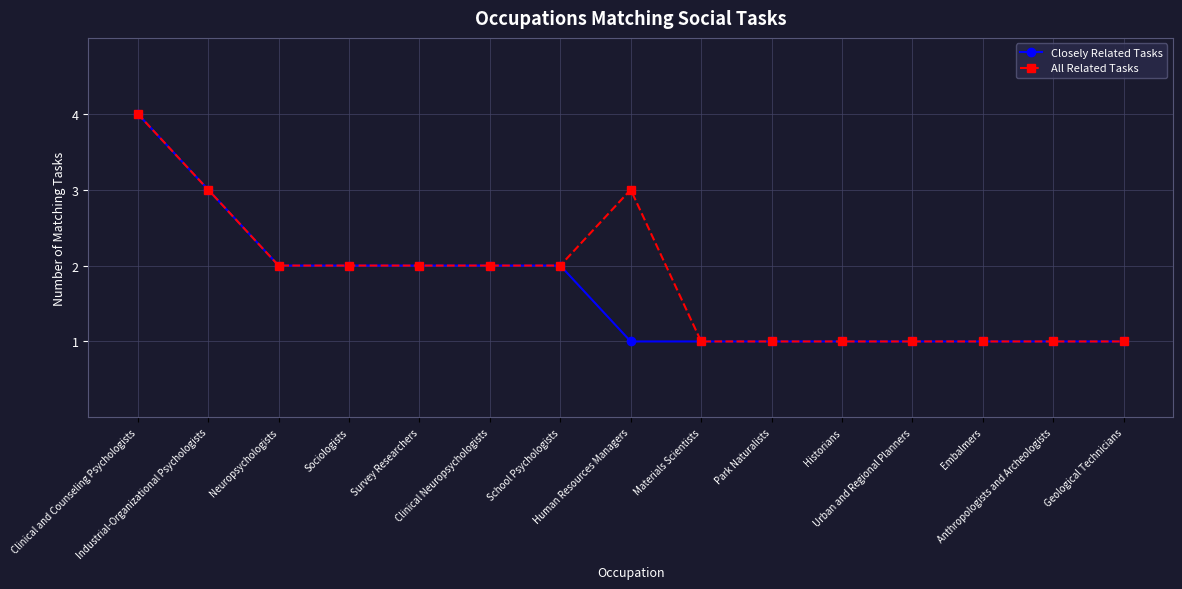

Which category has the highest value in the All Related Tasks series?

Clinical and Counseling Psychologists